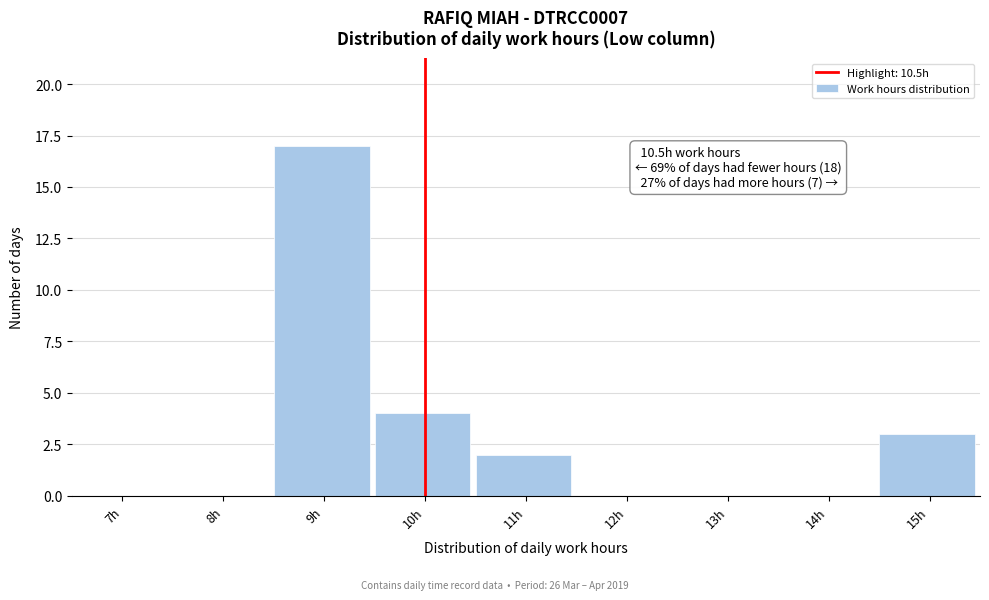

Reading left to right, what are all the values shown in this chart?

7h=0	8h=0	9h=17	10h=4	11h=2	12h=0	13h=0	14h=0	15h=3